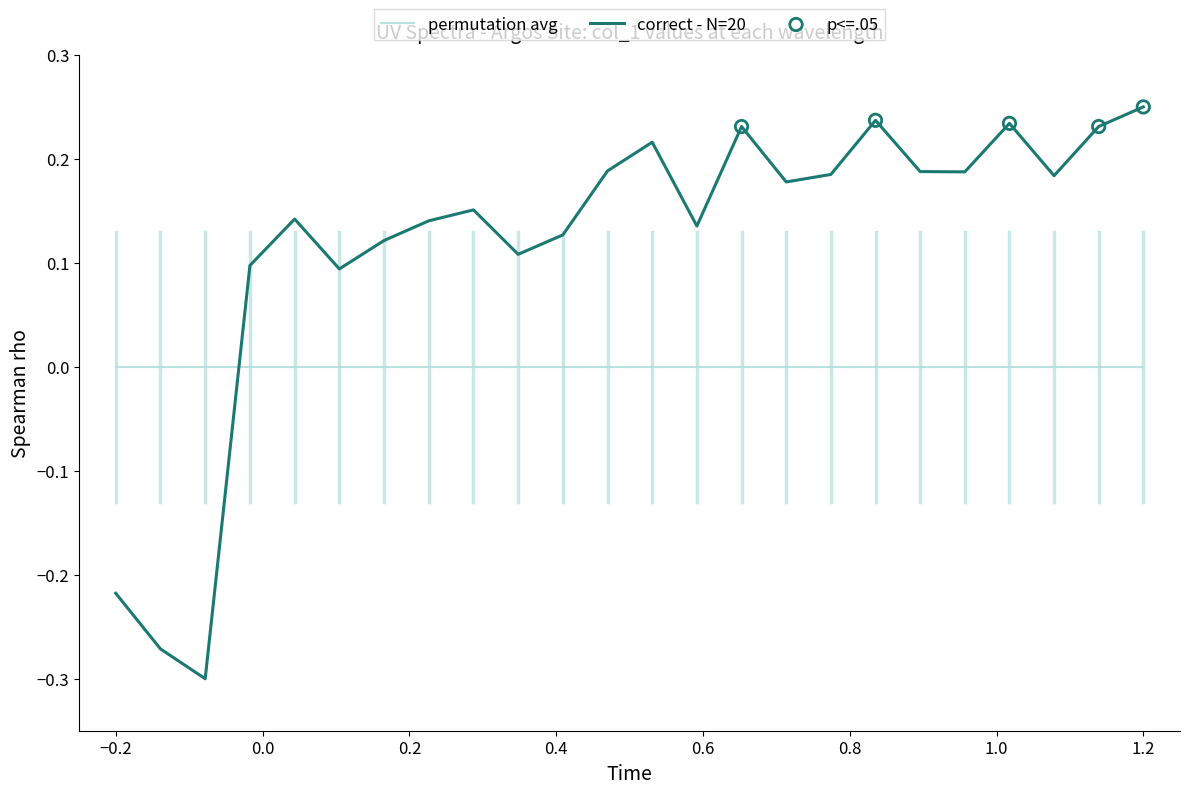

List the series in order of their peak value, highest first.

correct - N=20, permutation avg